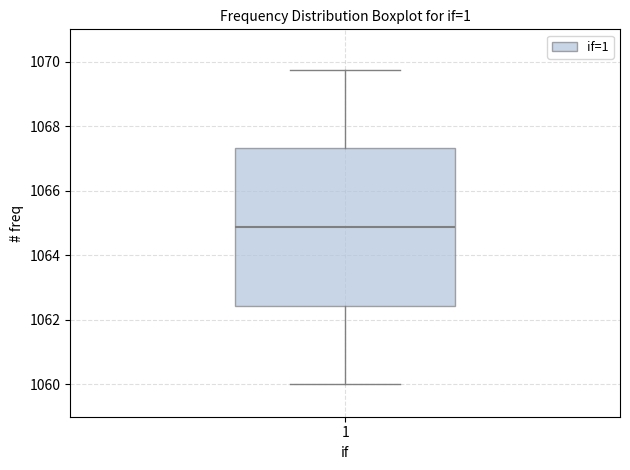

Where does the median line of the box at x = 1 sit on the y-axis? The values are not printed on the chart, so give them approximately, as read against the axis.

1064.8